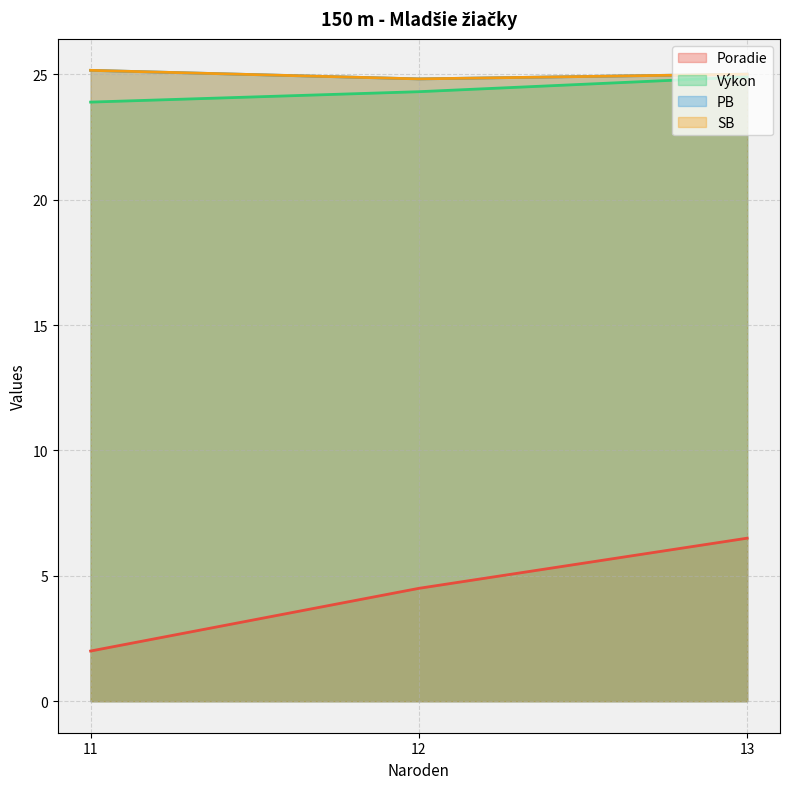

True or false: Výkon and PB intersect in this chart.

False